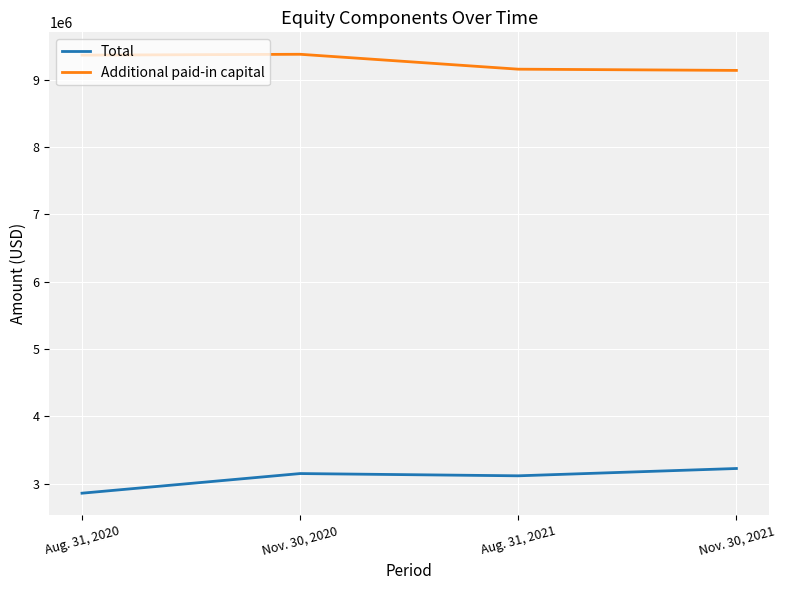

At which category does Total reach its first local valley?

Aug. 31, 2021